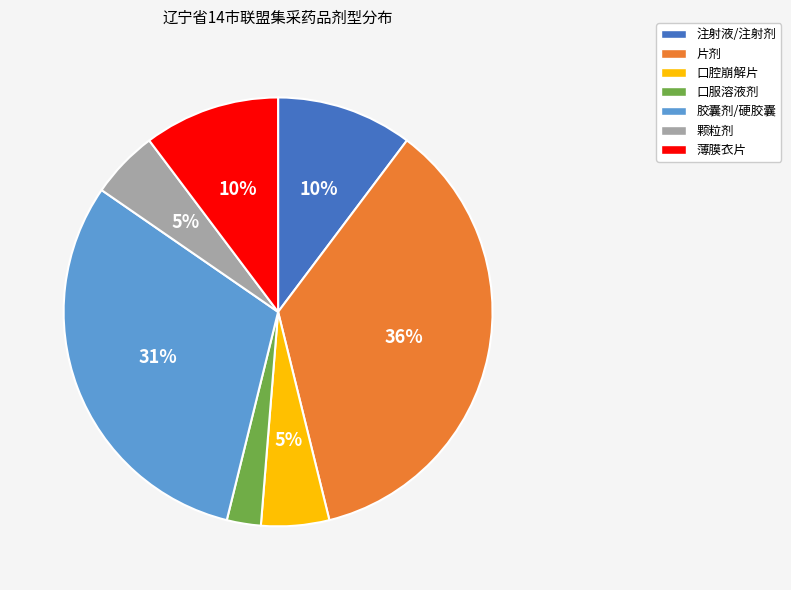

To the nearest percent, what is the difference between the largest and smallest slice percentages?

33%